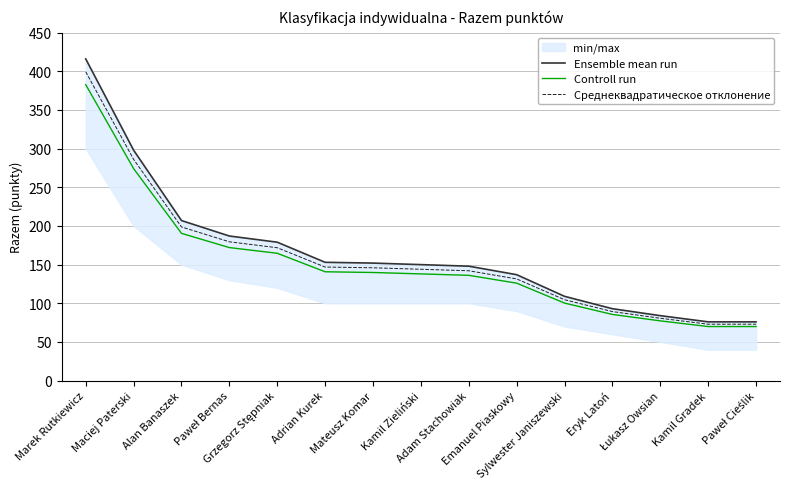

True or false: Controll run has more than 2 points higher than both neighbors.

False